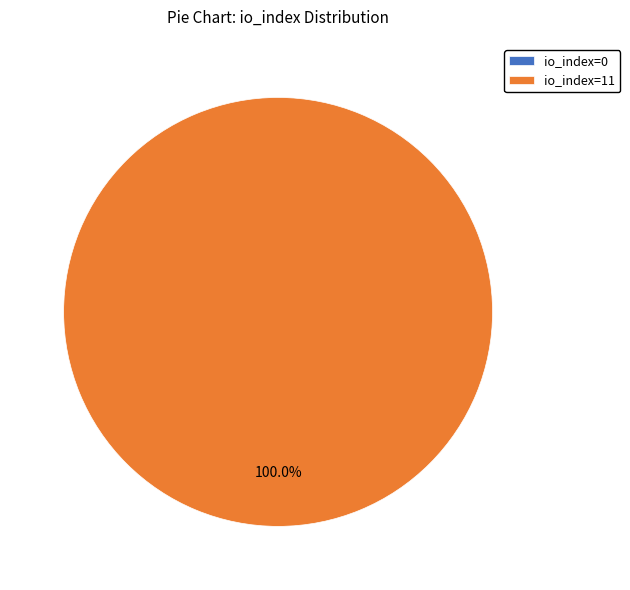

To the nearest percent, what is the difference between the io_index=0 and io_index=11 slice percentages?

100%